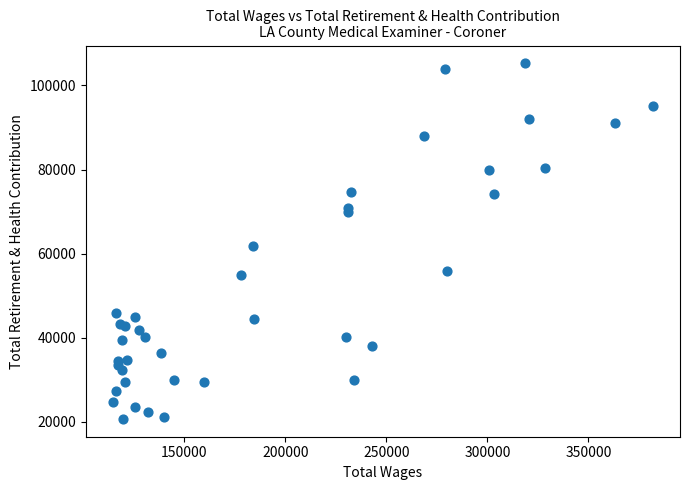

What Y value in the scatter plot is closest to 62983?

61755